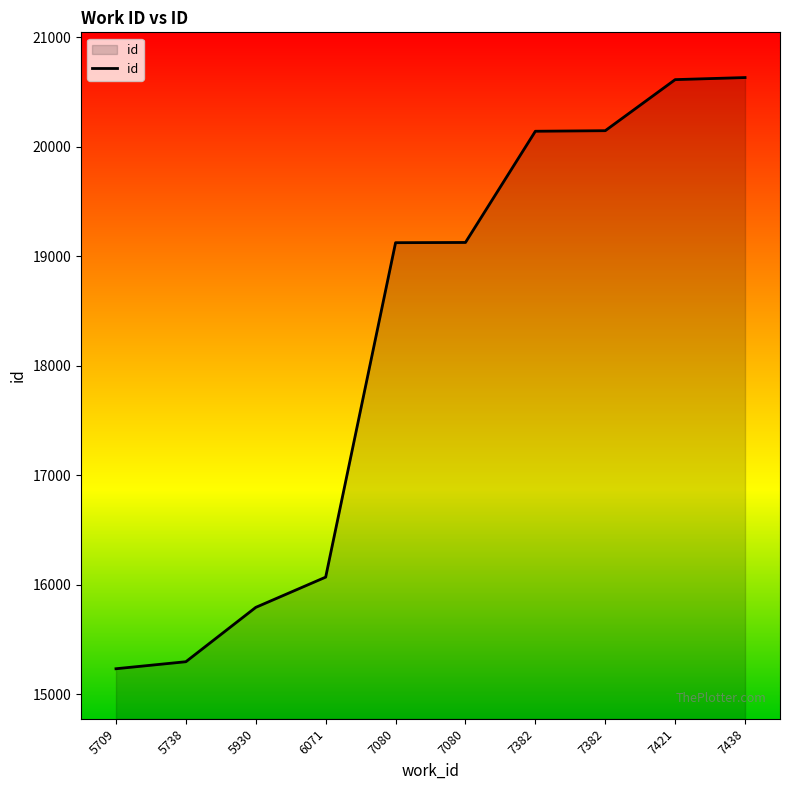

How many lines are shown in the chart?

1